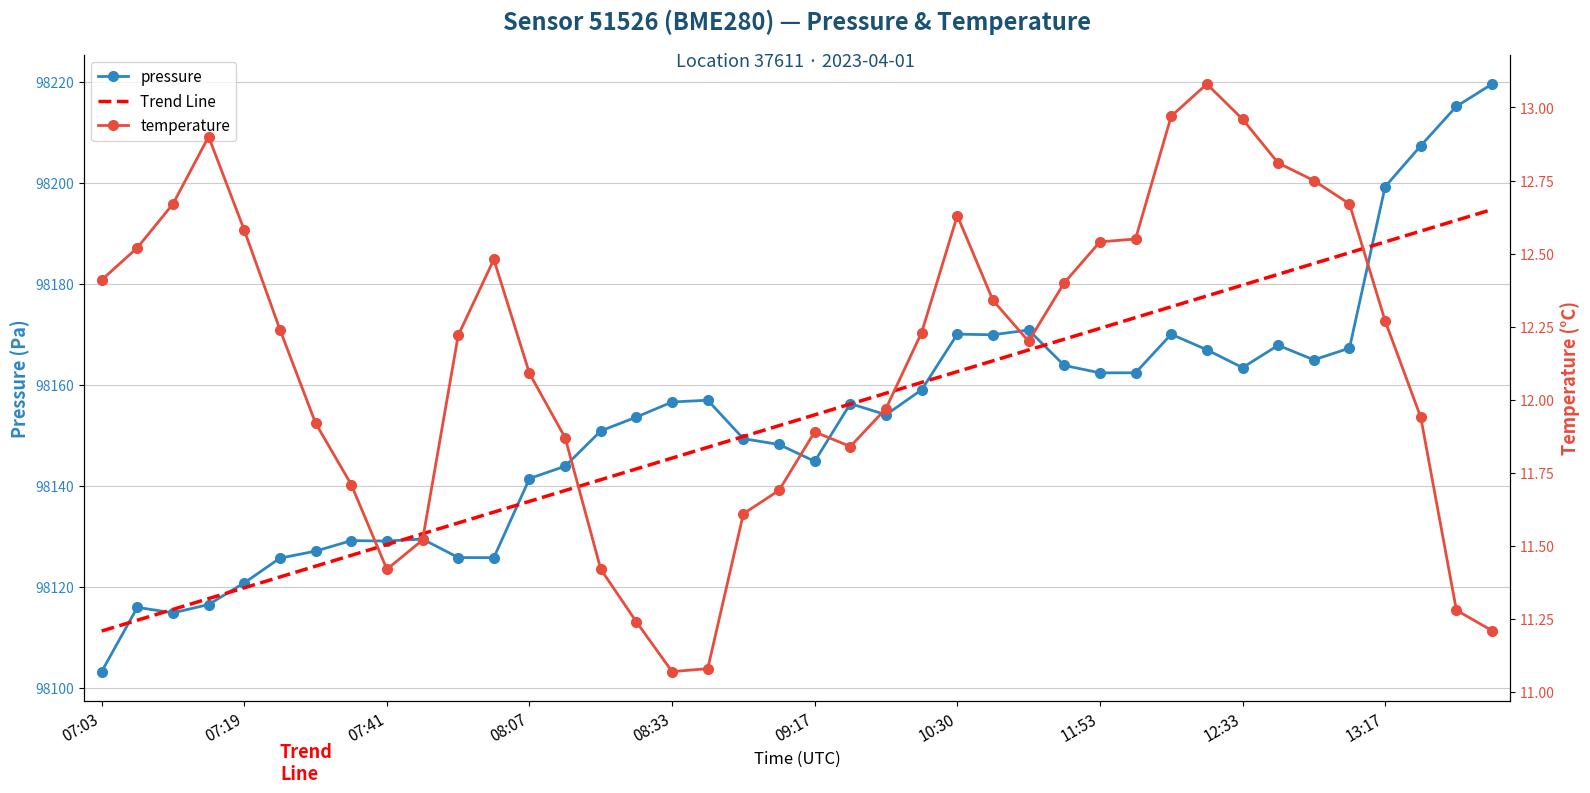

What is the sum of all Trend Line values?

3926119.8